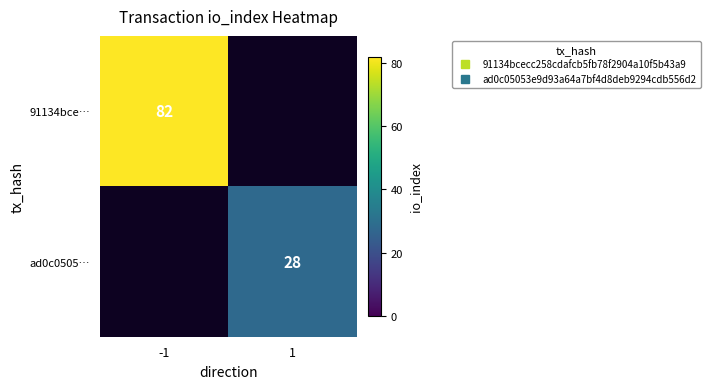

How many values in ad0c0505… are above zero?

1